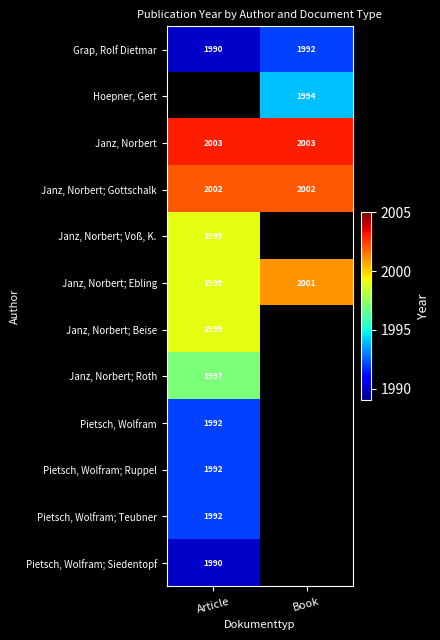

Read the Janz, Norbert value at Book.

2003